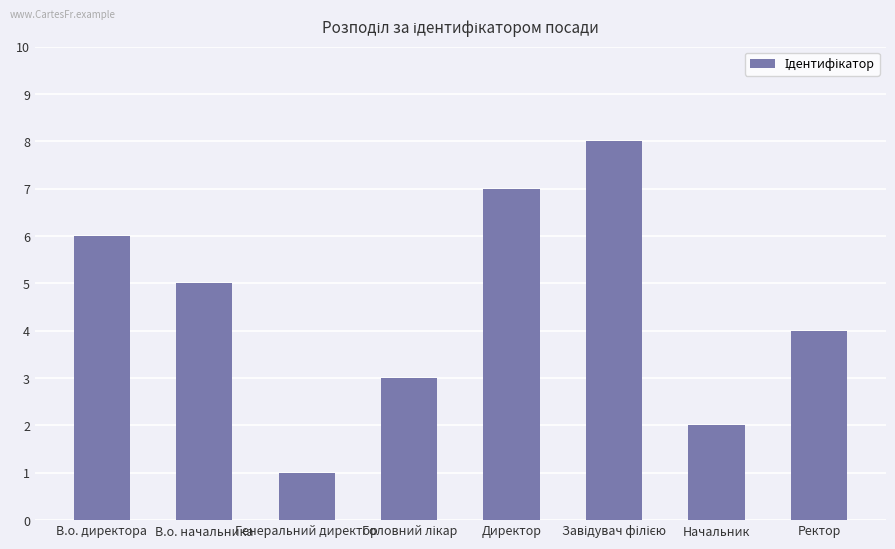

Count the number of data series in this chart.

1